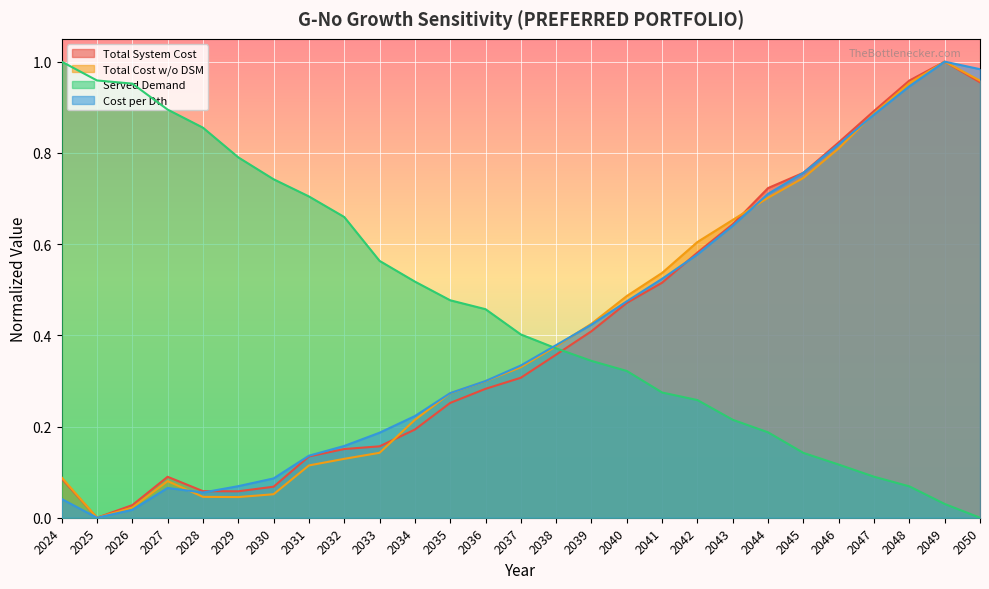

At 2044, list the series in order from smallest to largest.

Served Demand, Total Cost w/o DSM, Cost per Dth, Total System Cost